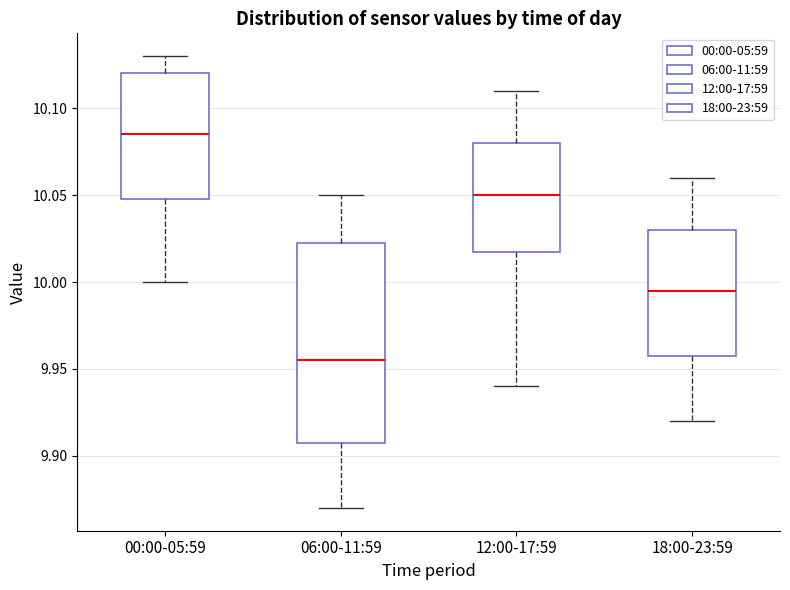

Which box is the tallest, from its lower edge to its upper edge?

06:00-11:59